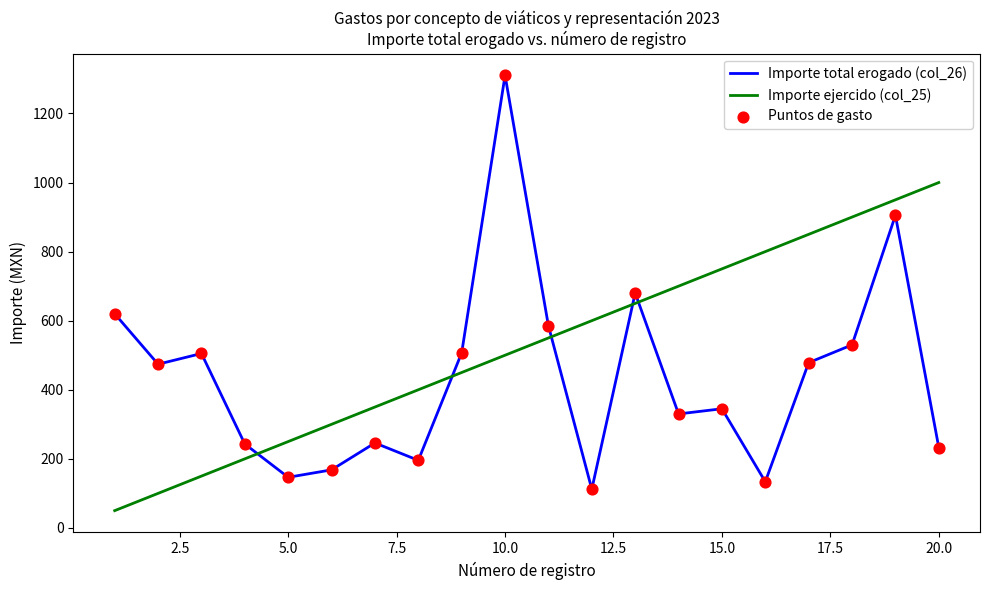

Which series has the largest total across all categories?

Importe ejercido (col_25)